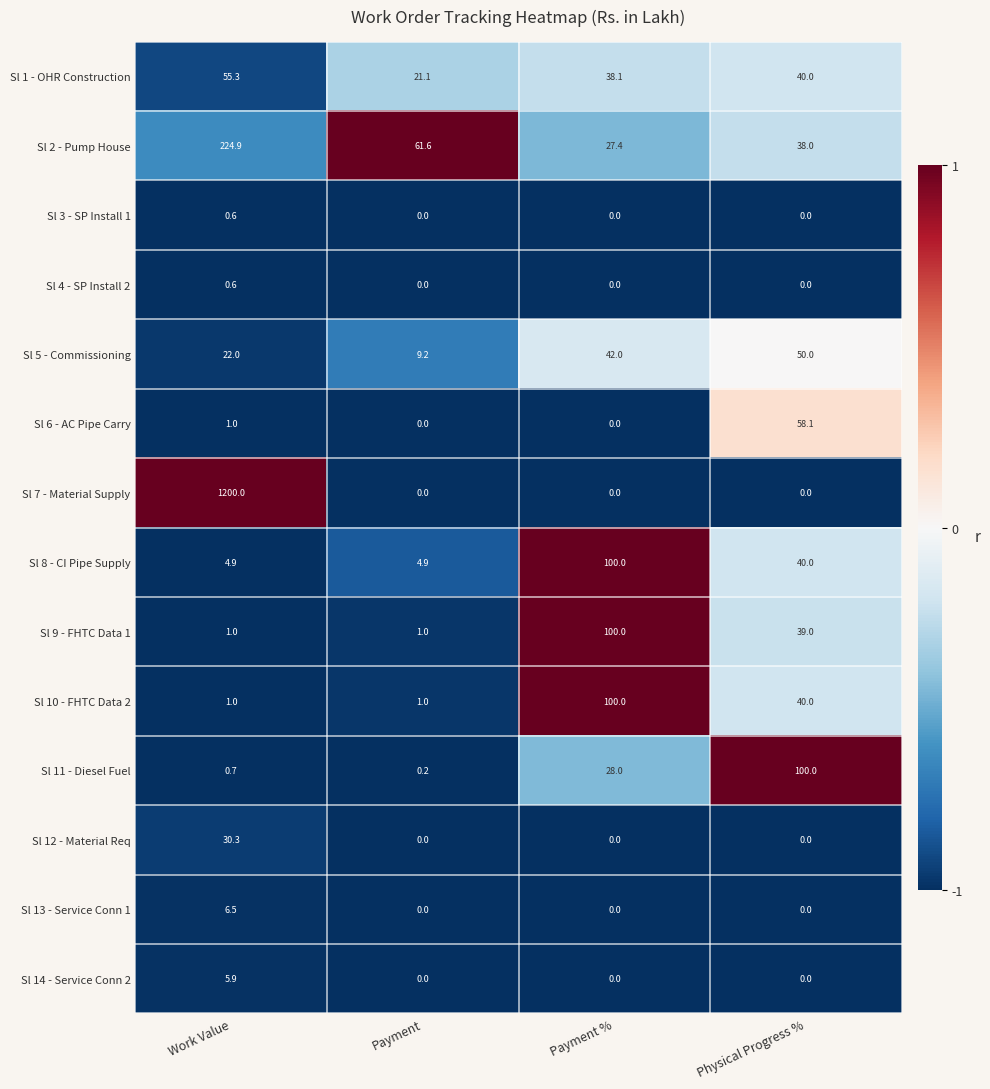

The value of Sl 1 - OHR Construction at Payment is 31.0. True or false?

False